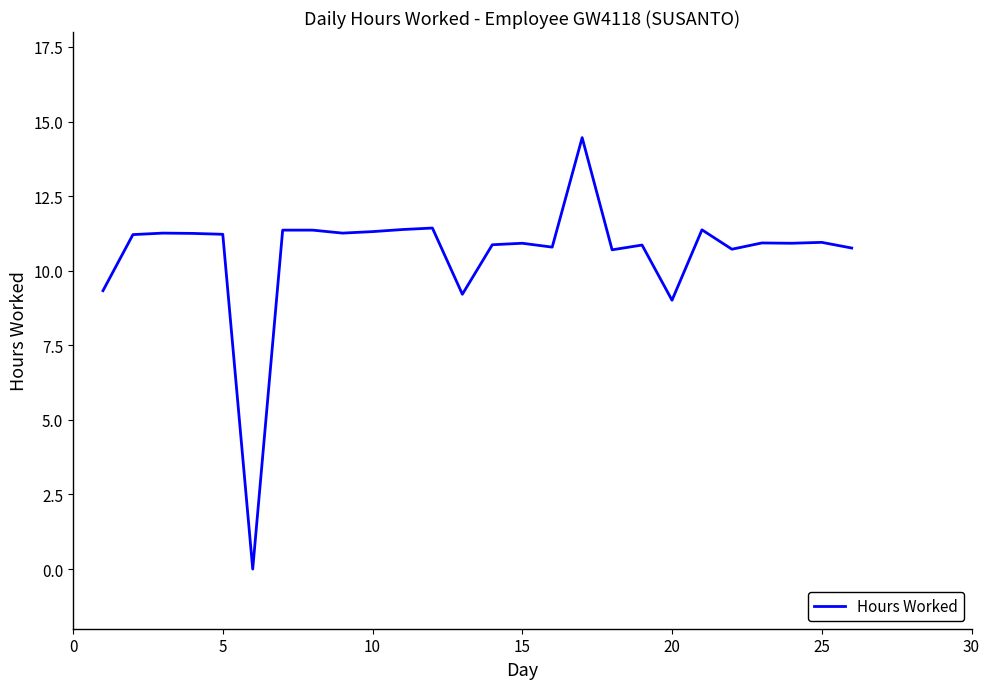

What is the difference between the maximum and minimum values?

14.5